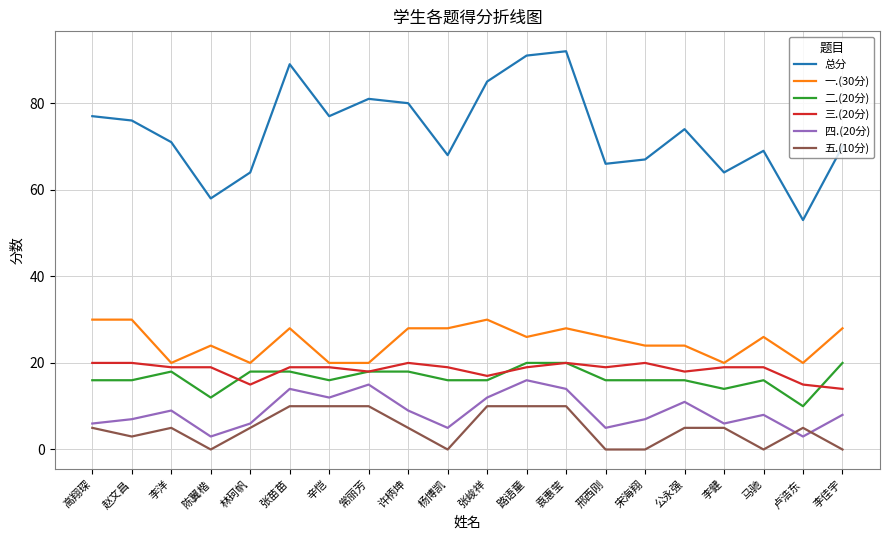

What is the average value of the 总分 series?

74